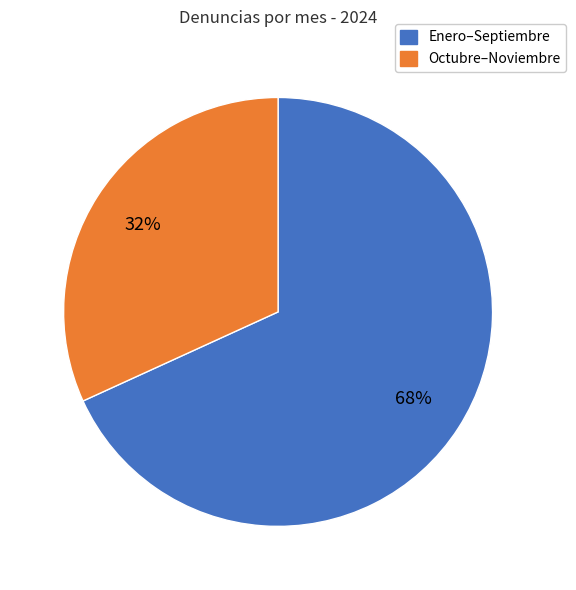

Is there a majority slice in this chart?

Yes